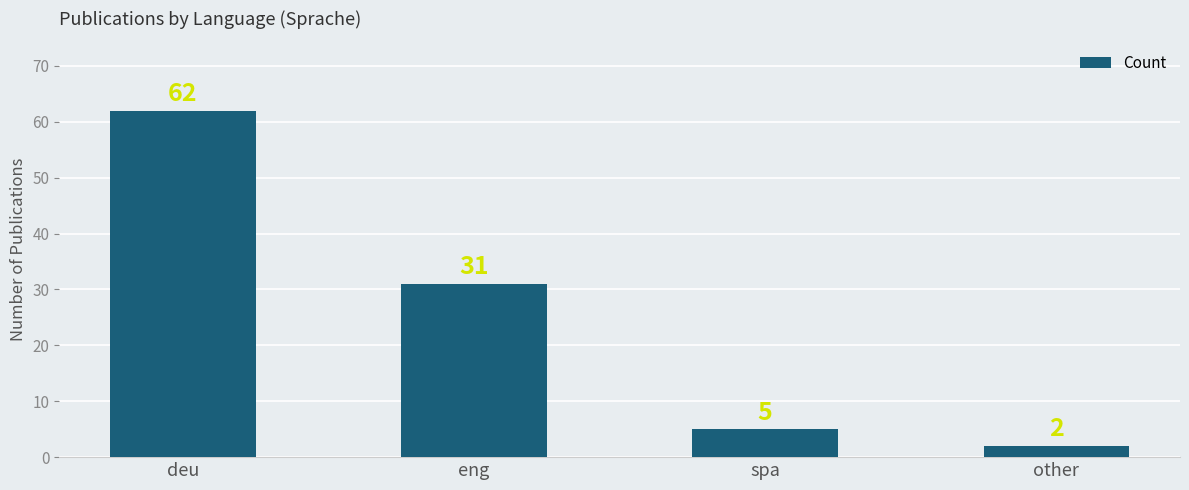

What is the change in value from eng to other?

-29